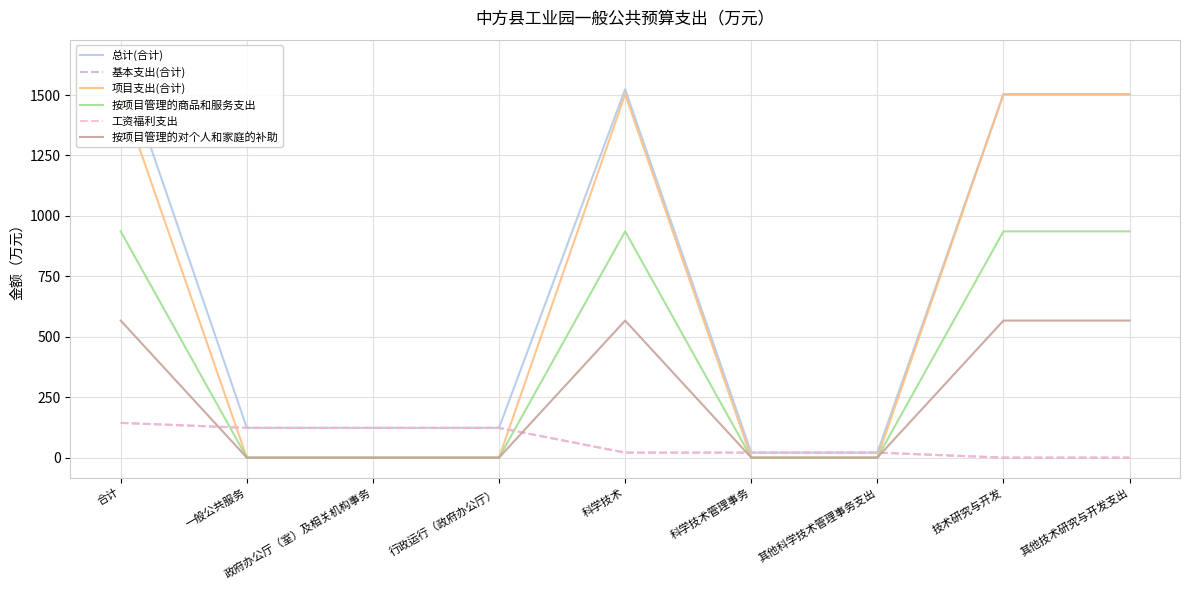

What is the label of the 5th point from the left?

科学技术